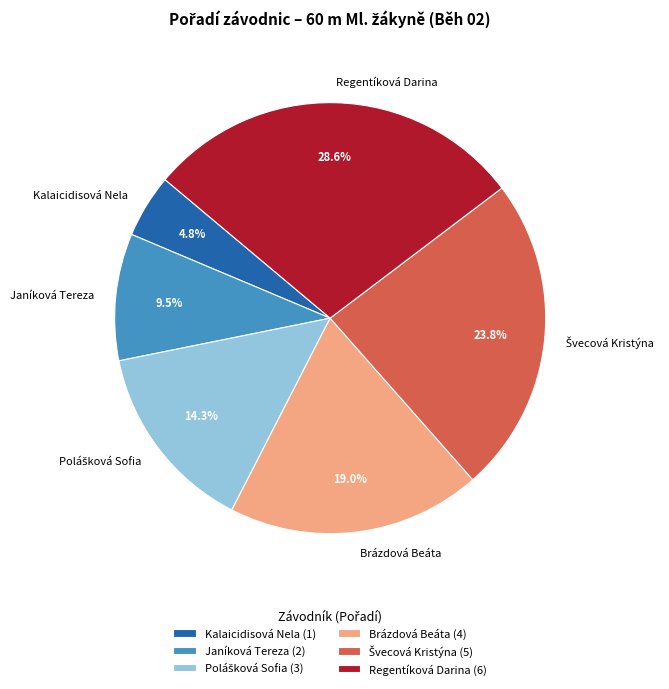

To the nearest percent, what is the average slice percentage?

17%